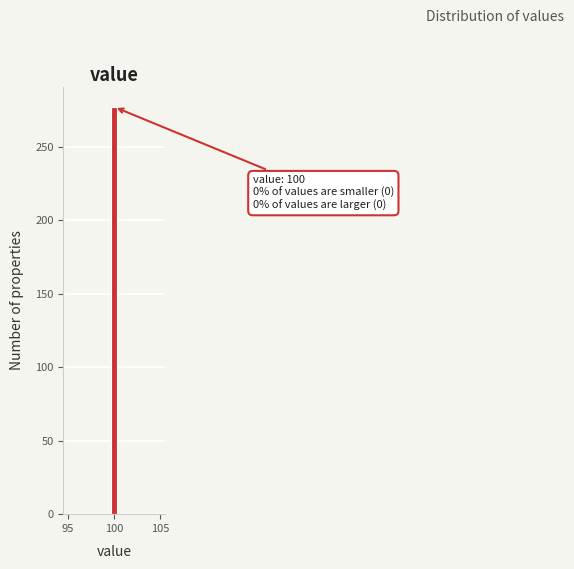

Around what value on the x-axis is the tallest bar? Give the approximate position of its centre, as read against the axis.

100.0